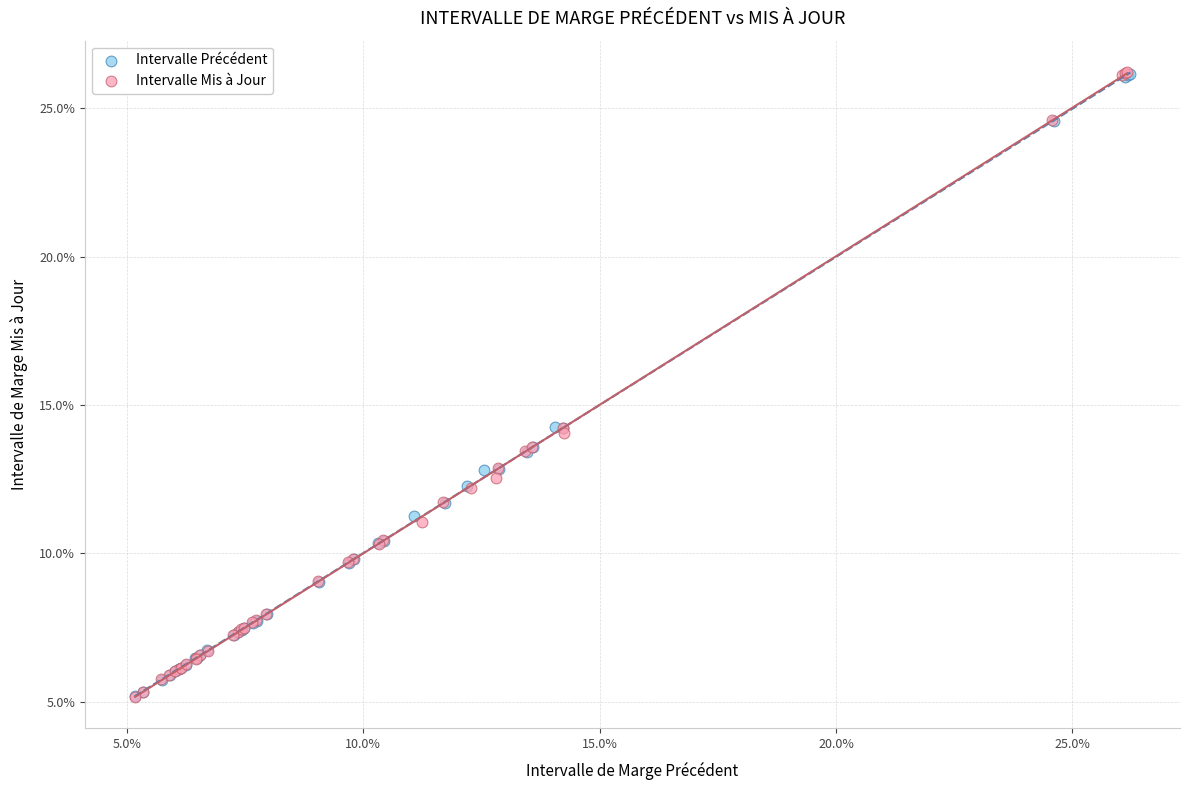

What are all the series names shown in the legend?

Intervalle Précédent, Intervalle Mis à Jour